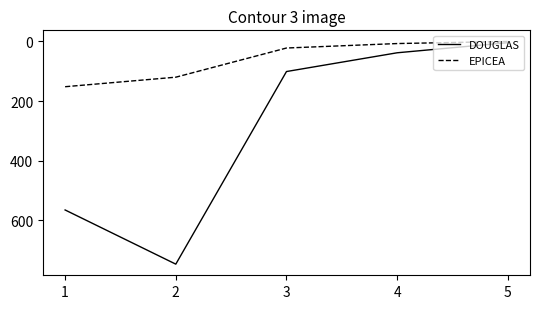

At which label is DOUGLAS closest to 376?

1